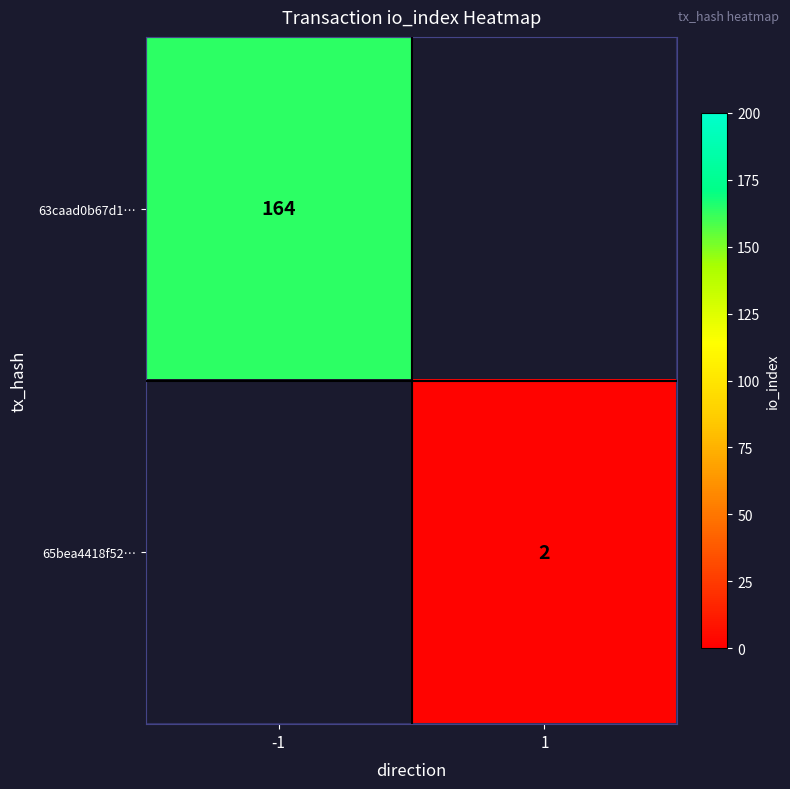

The 65bea4418f52… series shows 3 at 1. True or false?

False